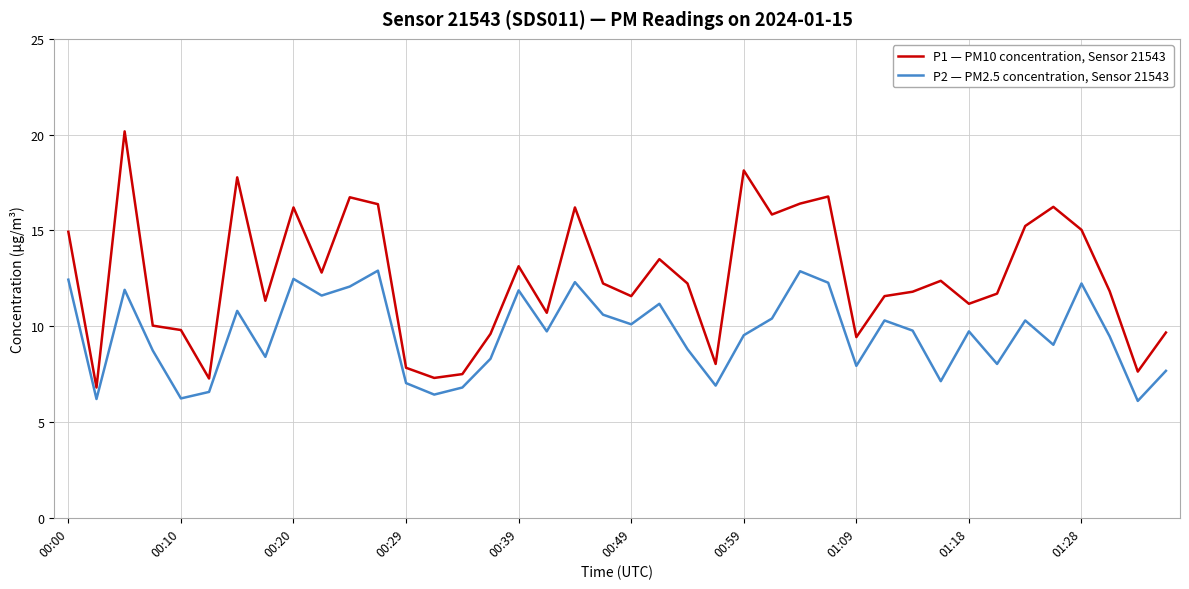

Which series has the widest spread of values?

P1 — PM10 concentration, Sensor 21543